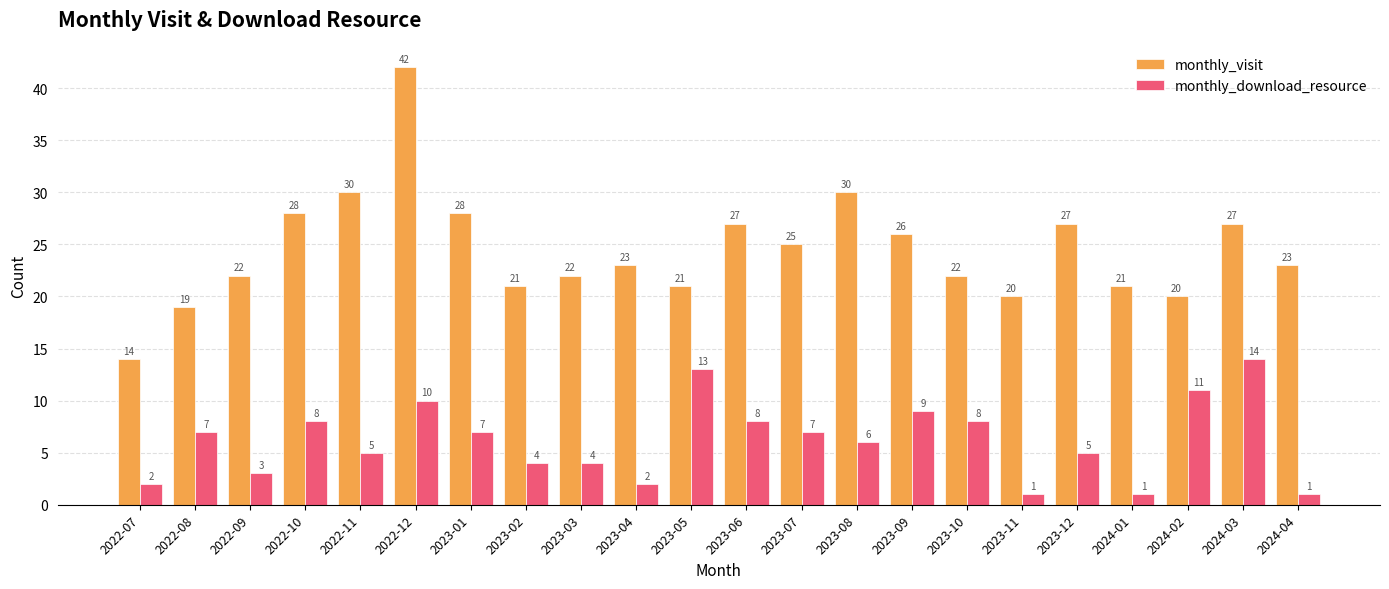

What is the approximate value of monthly_visit at 2023-04, to the nearest 10?

20